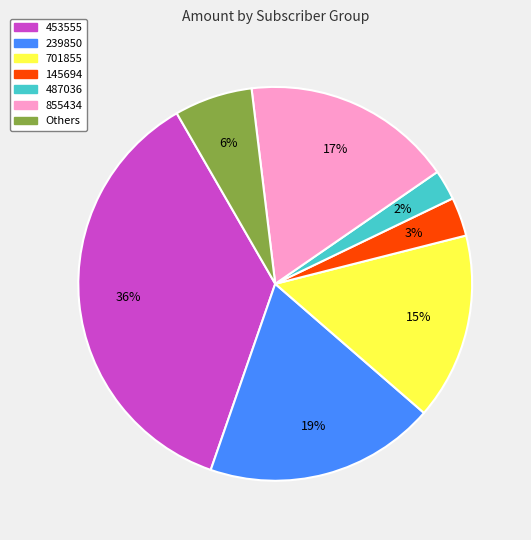

How many segments does this pie chart have?

7